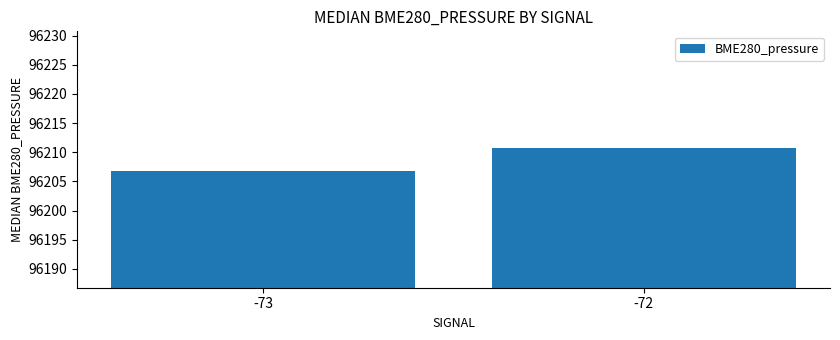

True or false: the data shows 96206.8 at -73.

True